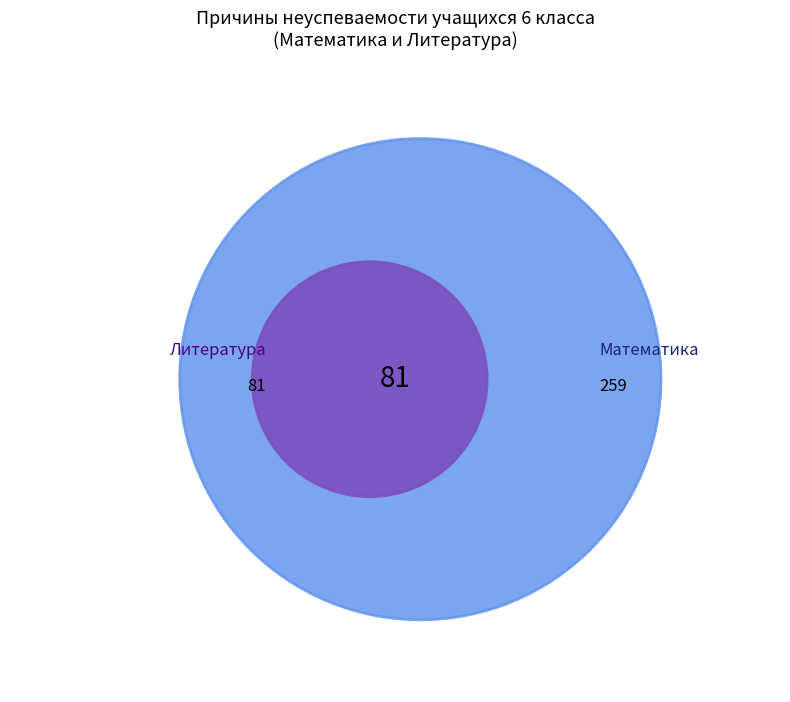

To the nearest percent, what is the difference between the largest and smallest slice percentages?

16%